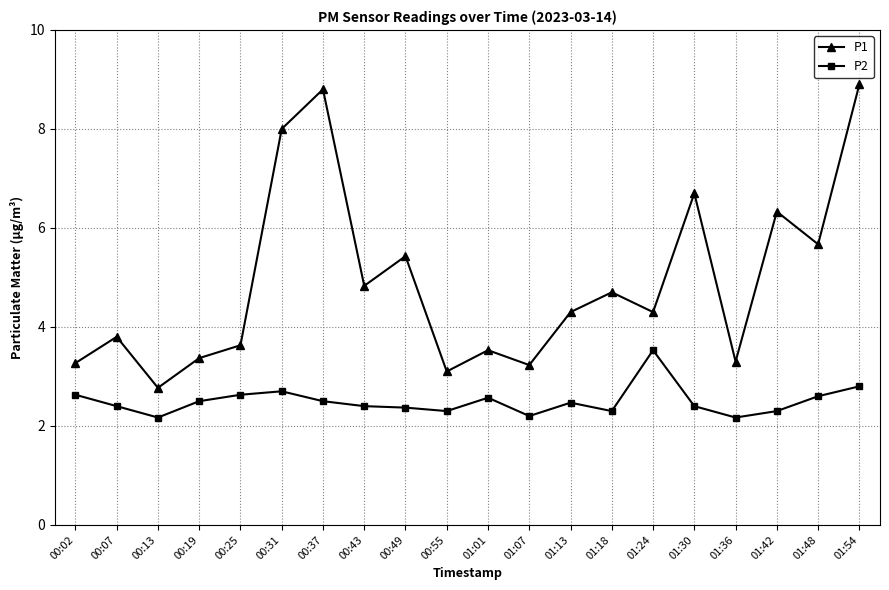

What is the difference between the maximum and minimum values in the P2 series?

1.4